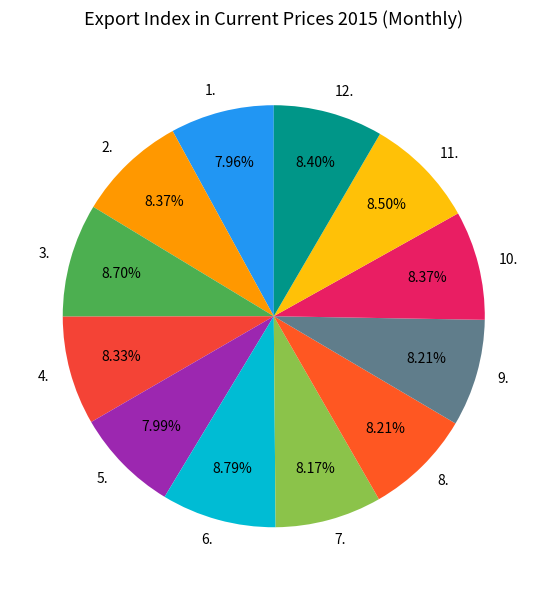

What percentage is the 11. slice, to the nearest percent?

8%